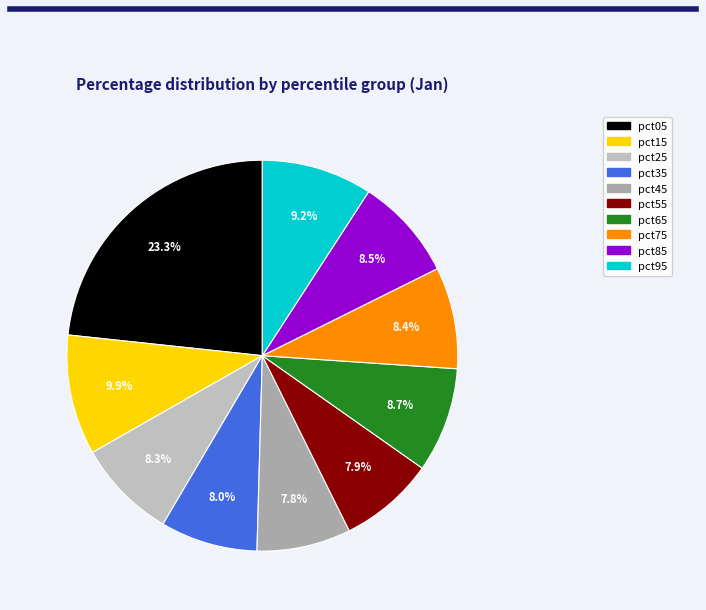

To the nearest percent, what is the average slice percentage?

10%